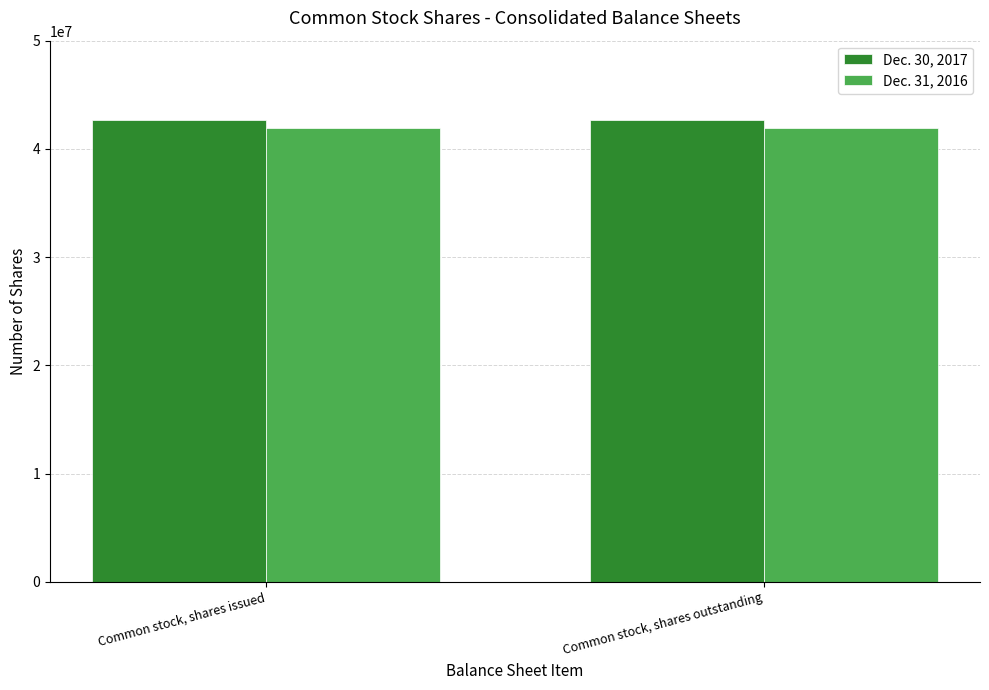

What is the minimum value shown in the chart?

41889000